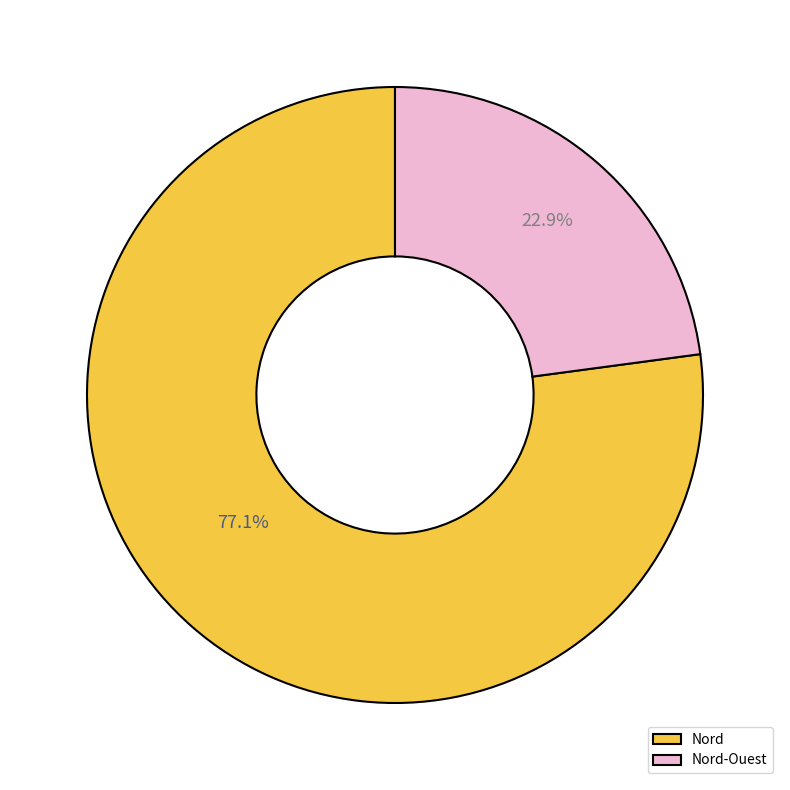

Count the number of slices in the pie.

2